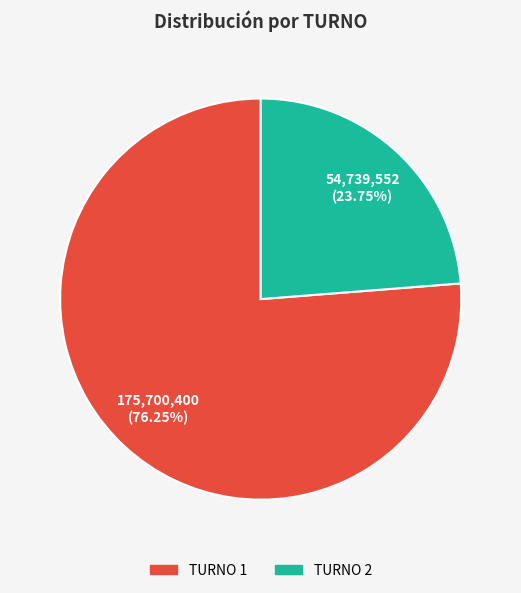

Is there any slice that represents more than half of the pie?

Yes